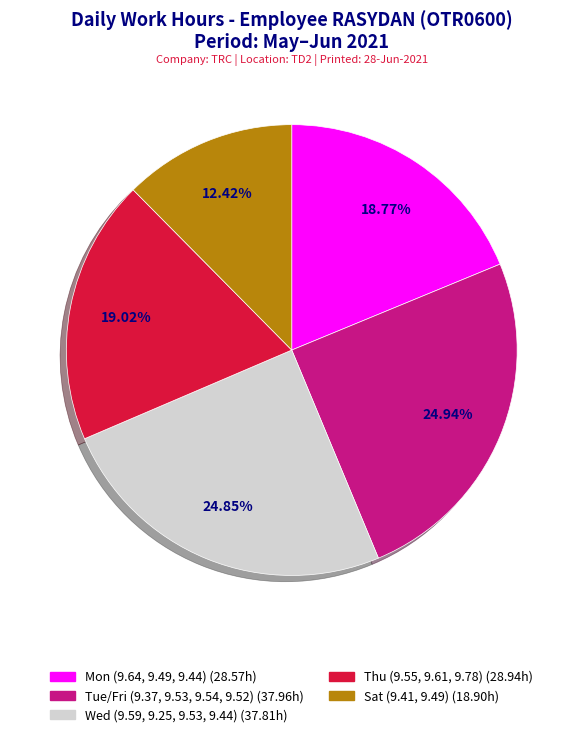

Is there any slice that represents more than half of the pie?

No